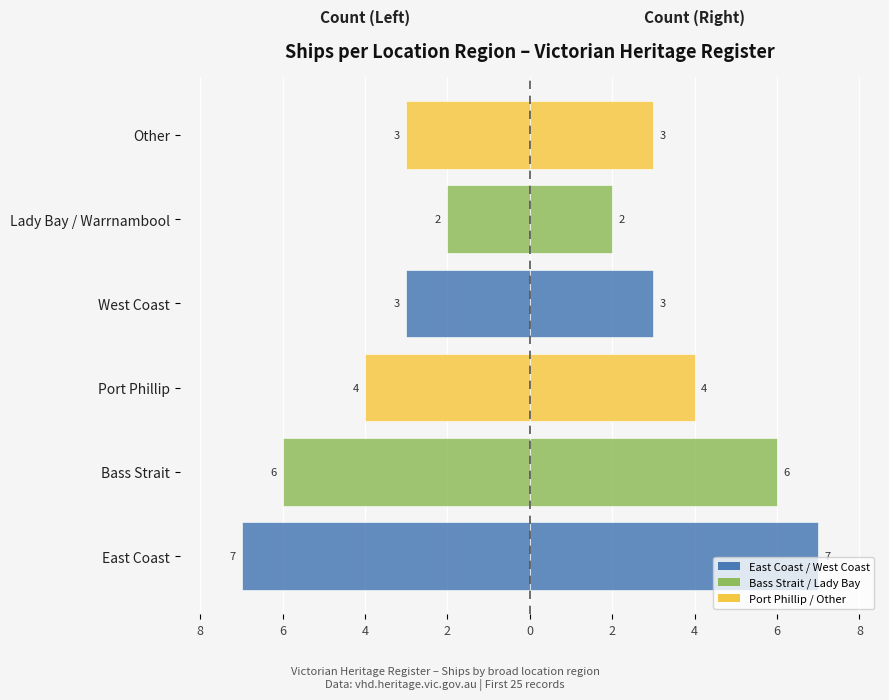

Rank the series by their maximum value, from highest to lowest.

Count, Count (mirrored)